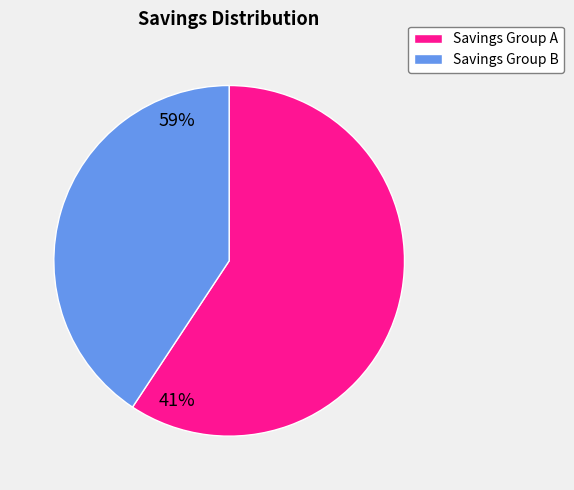

Do Savings Group B and Savings Group A together represent more than half of the pie?

Yes